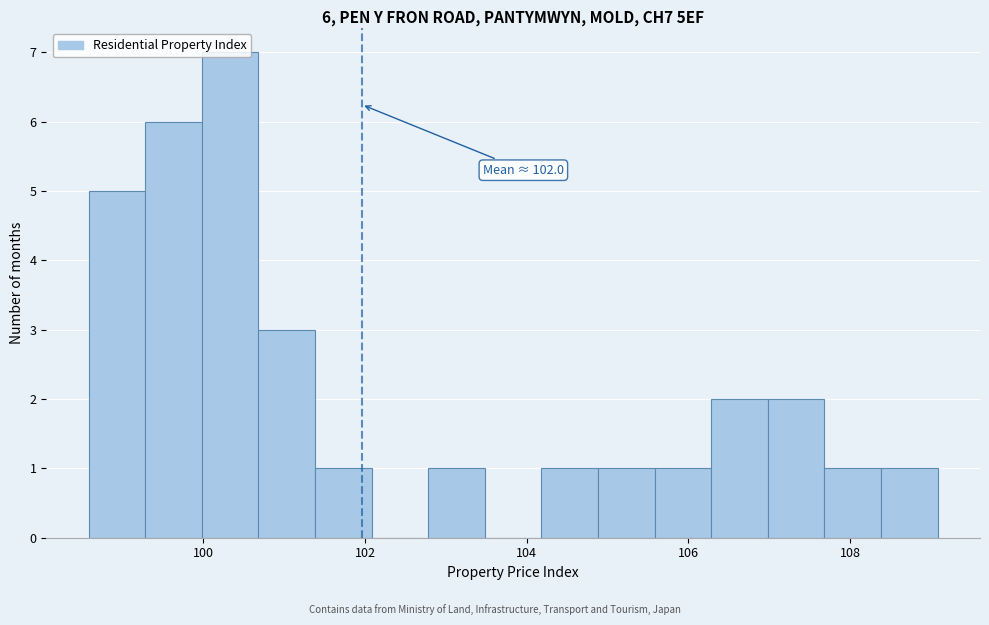

Around what value on the x-axis is the tallest bar? Give the approximate position of its centre, as read against the axis.

100.4